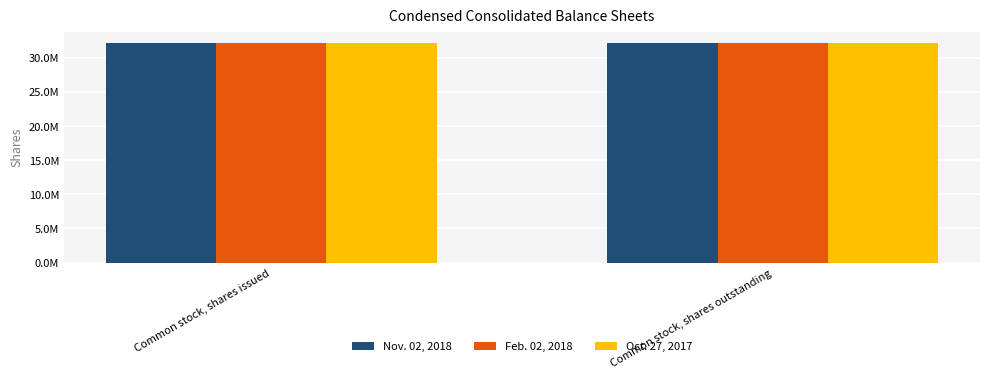

Are the bars horizontal?

No